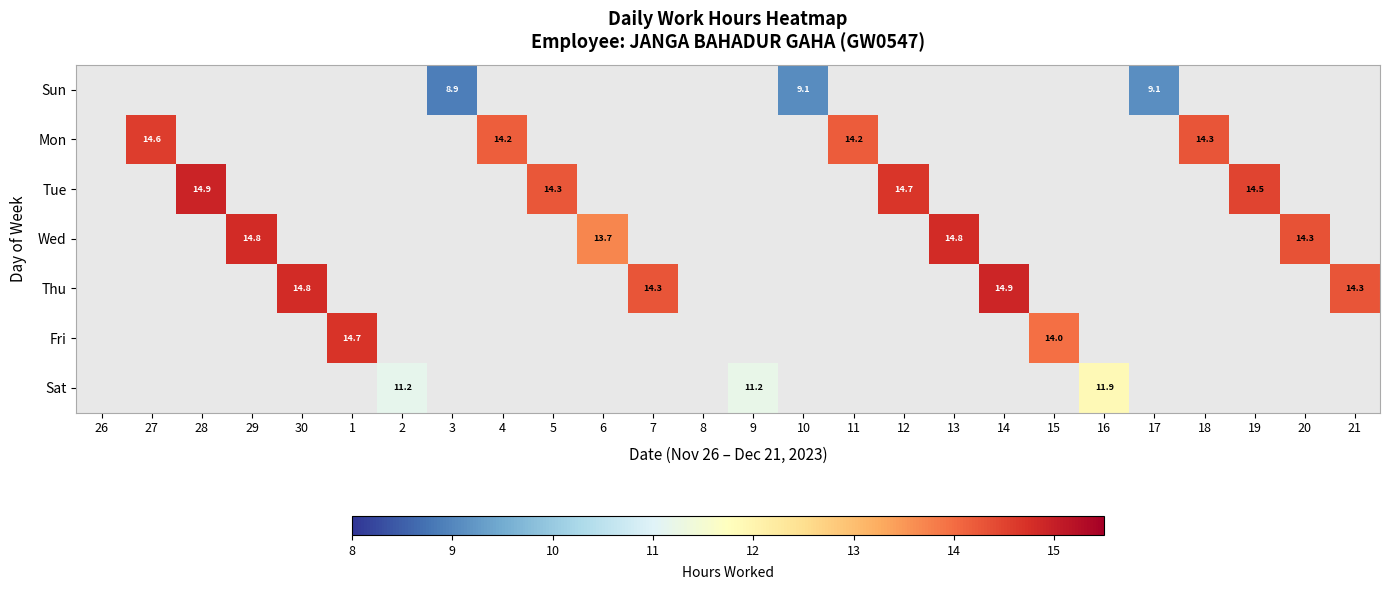

At which category does the chart reach its minimum across all series?

3